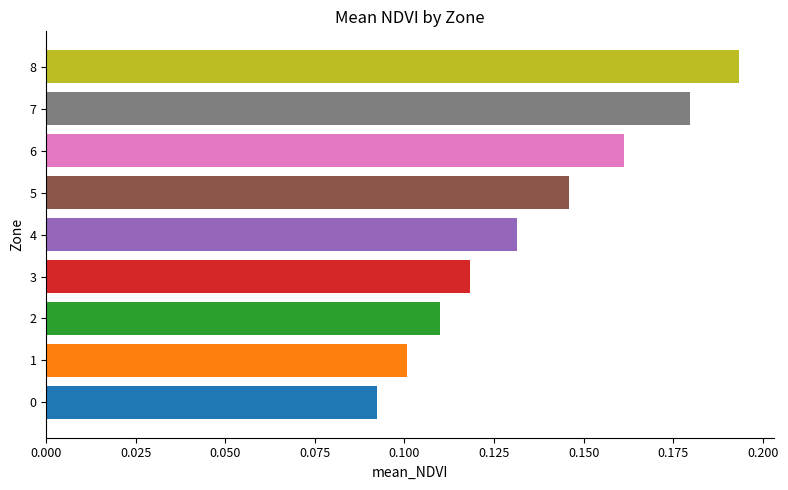

True or false: the data shows 0.1 at 5.

True